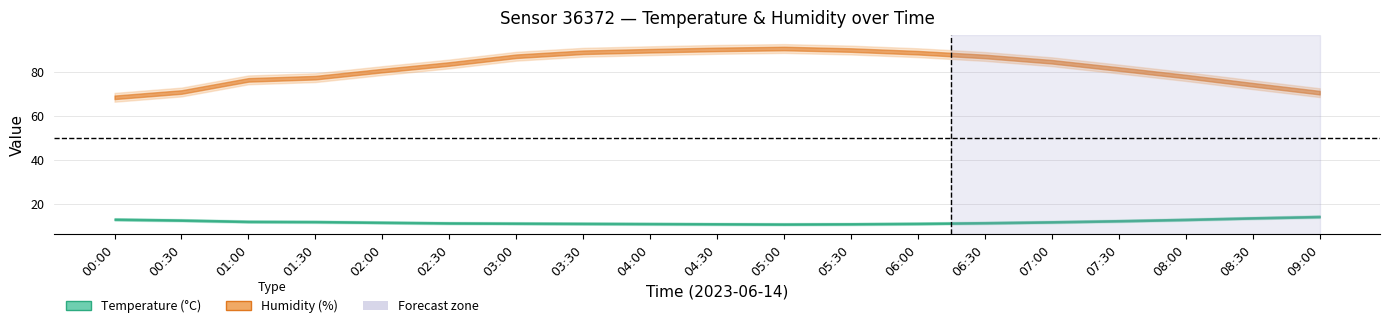

What is the difference between the second highest and minimum values in the humidity_upper series?

21.7